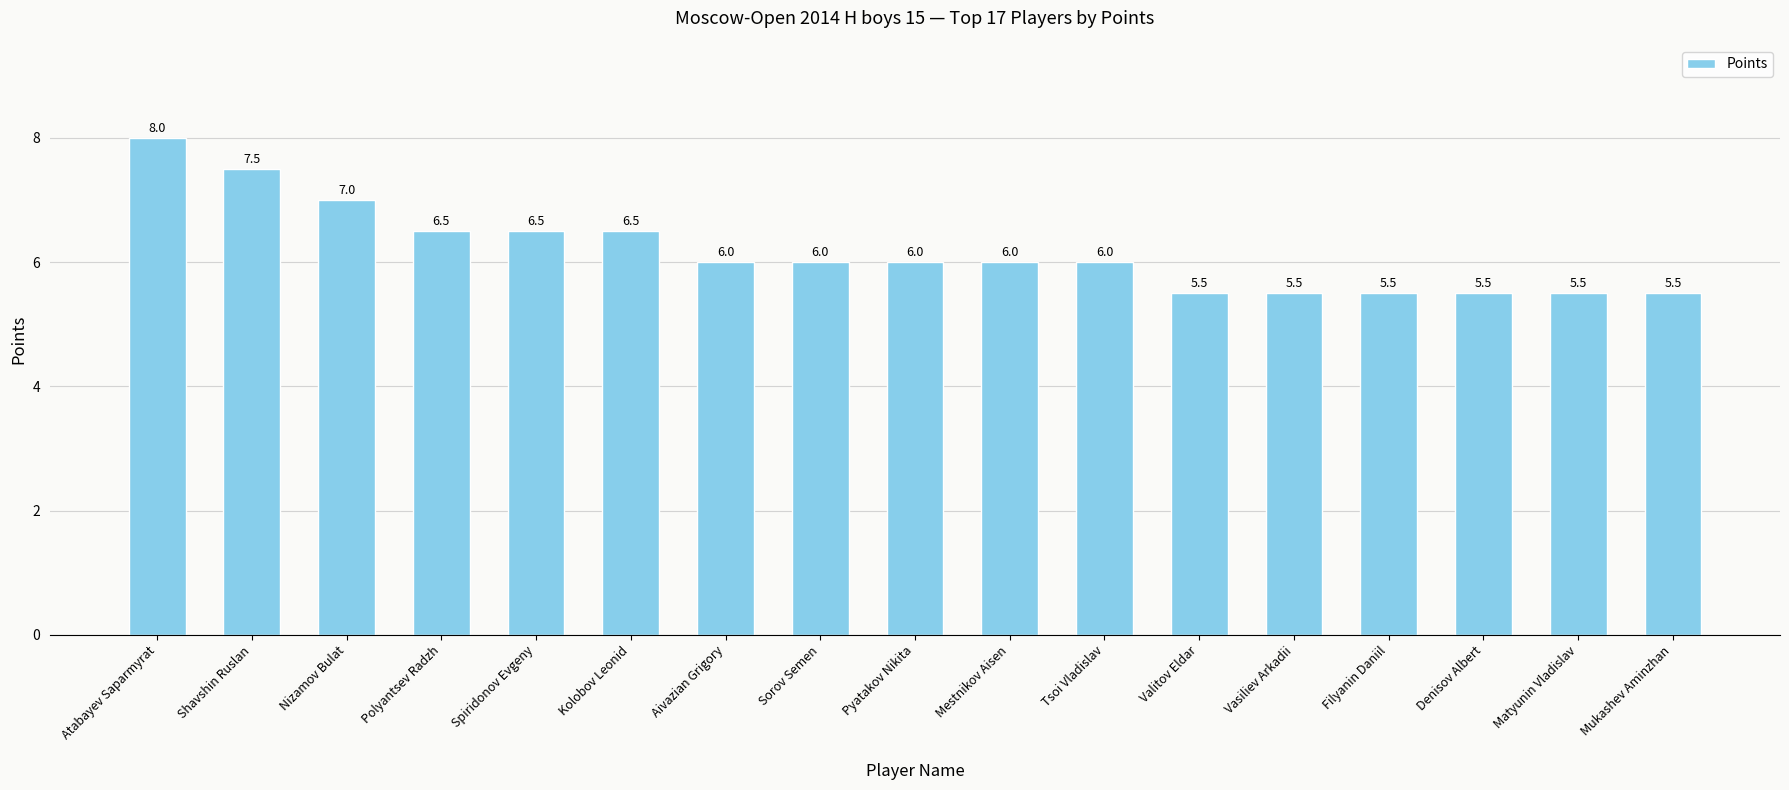

Between Aivazian Grigory and Denisov Albert, which is larger?

Aivazian Grigory